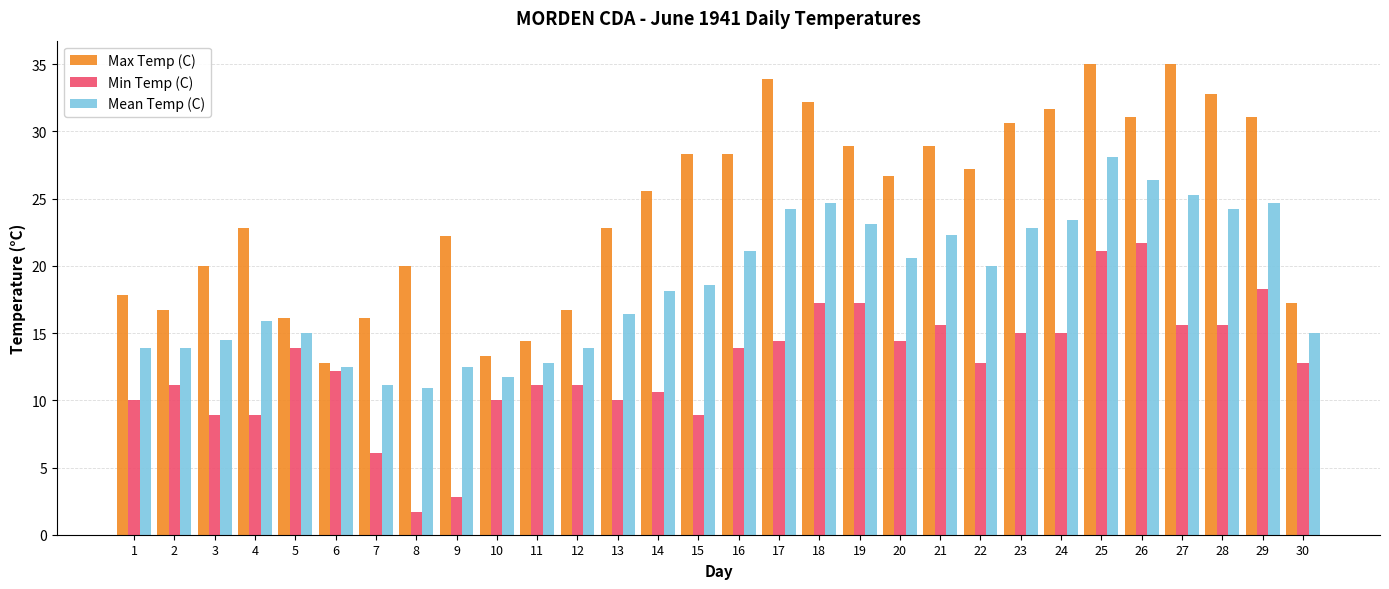

At 14, list the series in order from smallest to largest.

Min Temp (C), Mean Temp (C), Max Temp (C)